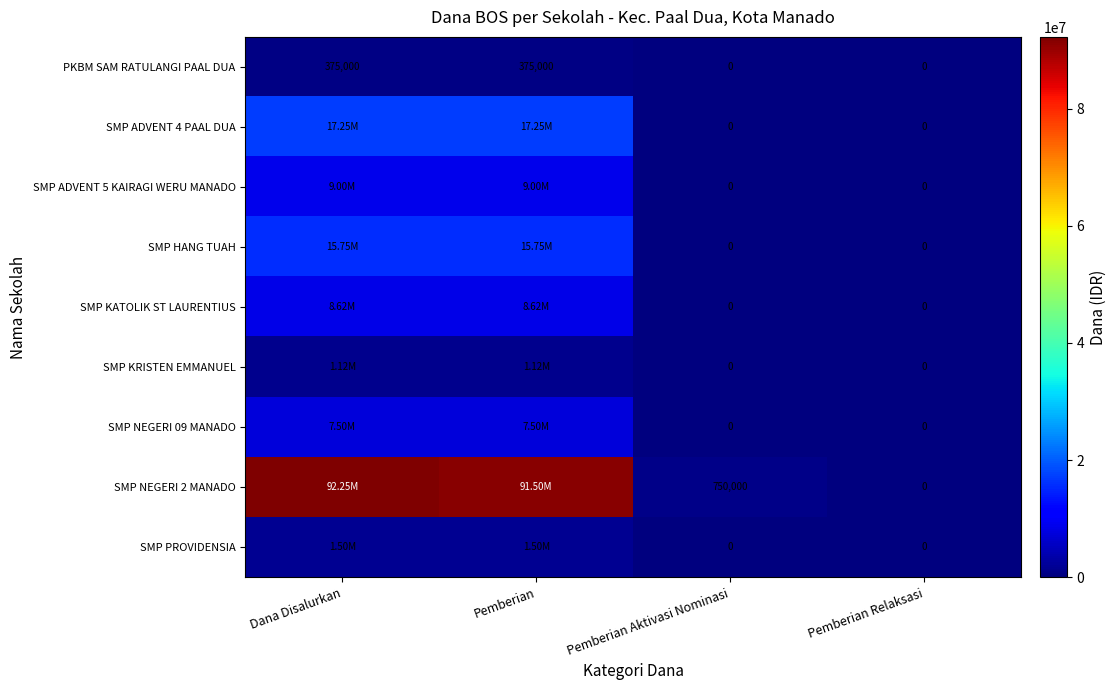

What is the difference between the highest and lowest values at Pemberian Aktivasi Nominasi?

750000